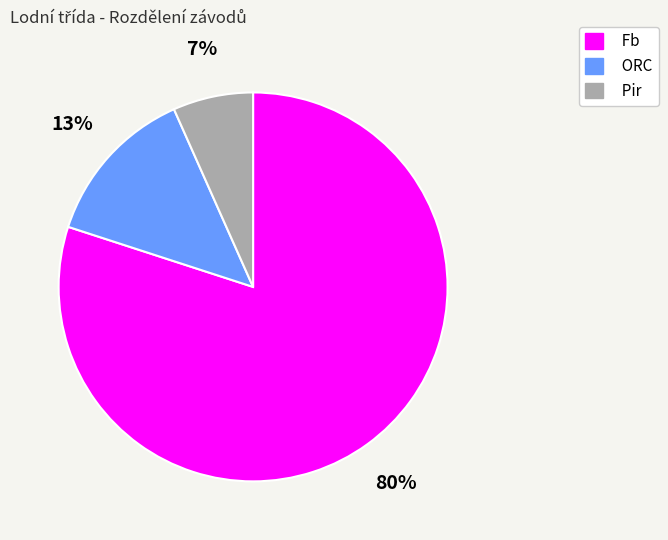

To the nearest percent, what is the combined percentage of ORC and Pir?

20%